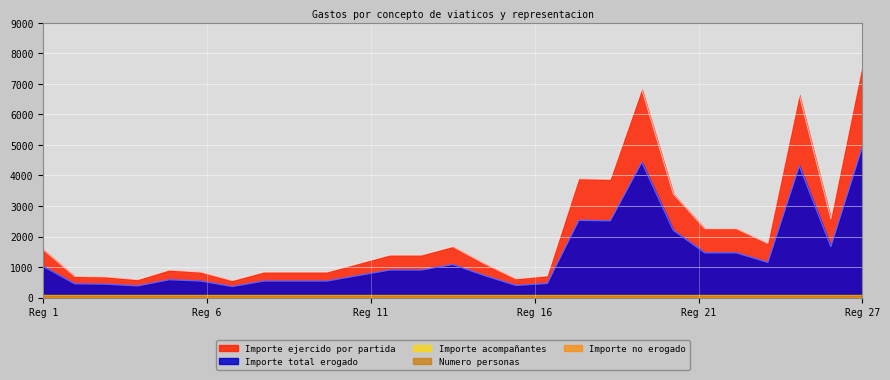

What is the highest value of the Importe ejercido por partida series?

7611.0